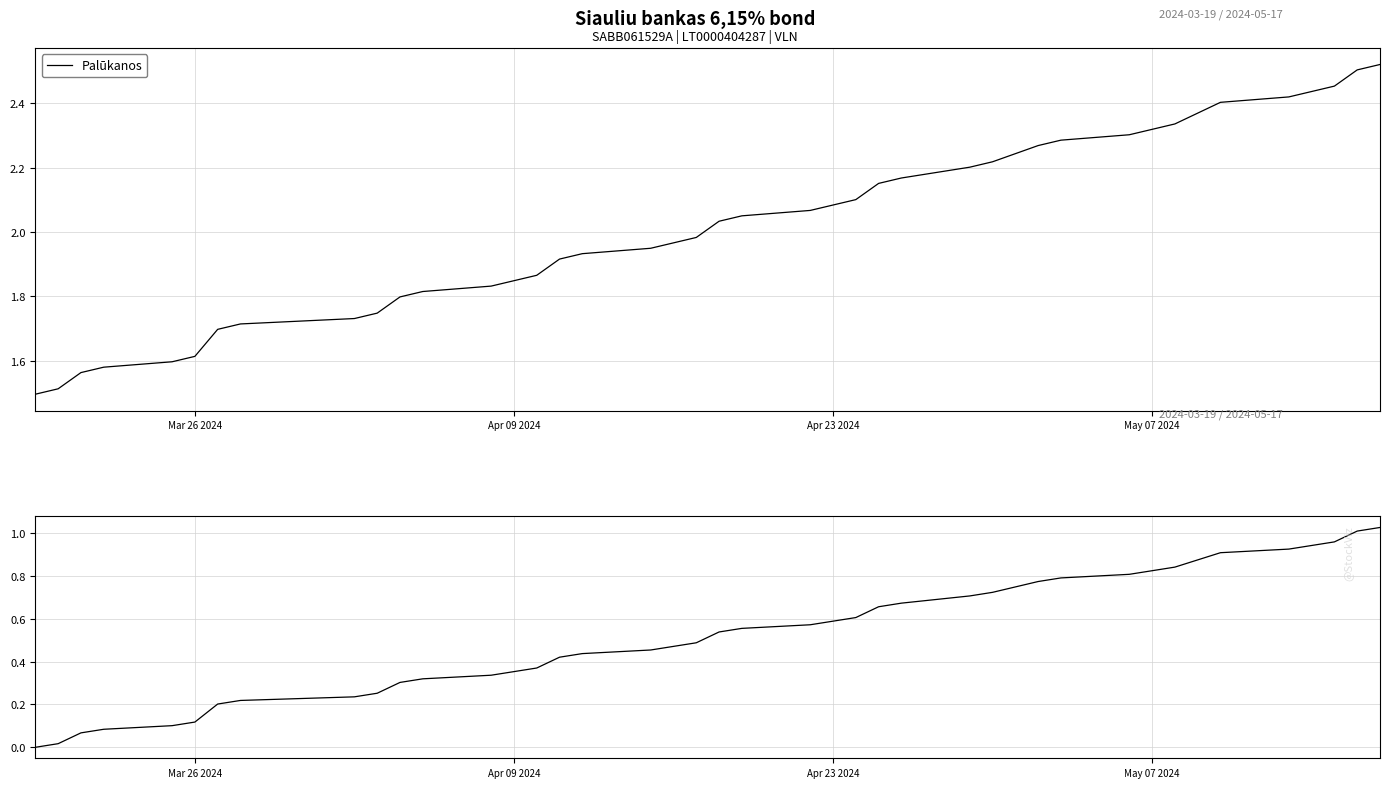

True or false: Palūkanos has a value of 1.2 at Apr 23 2024.

False